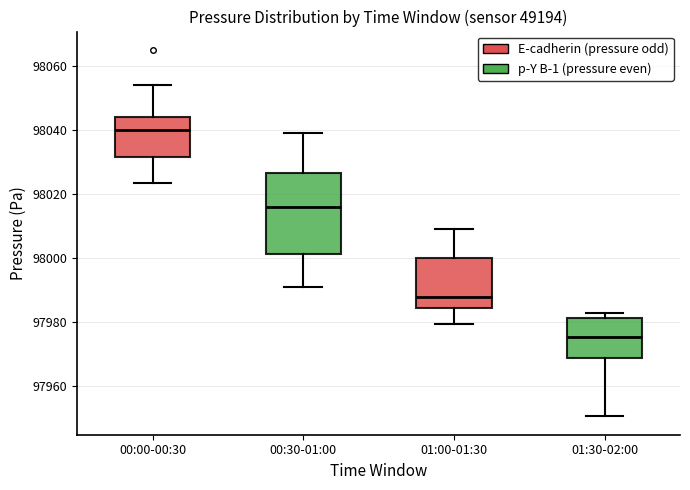

Which box is the tallest, from its lower edge to its upper edge?

00:30-01:00